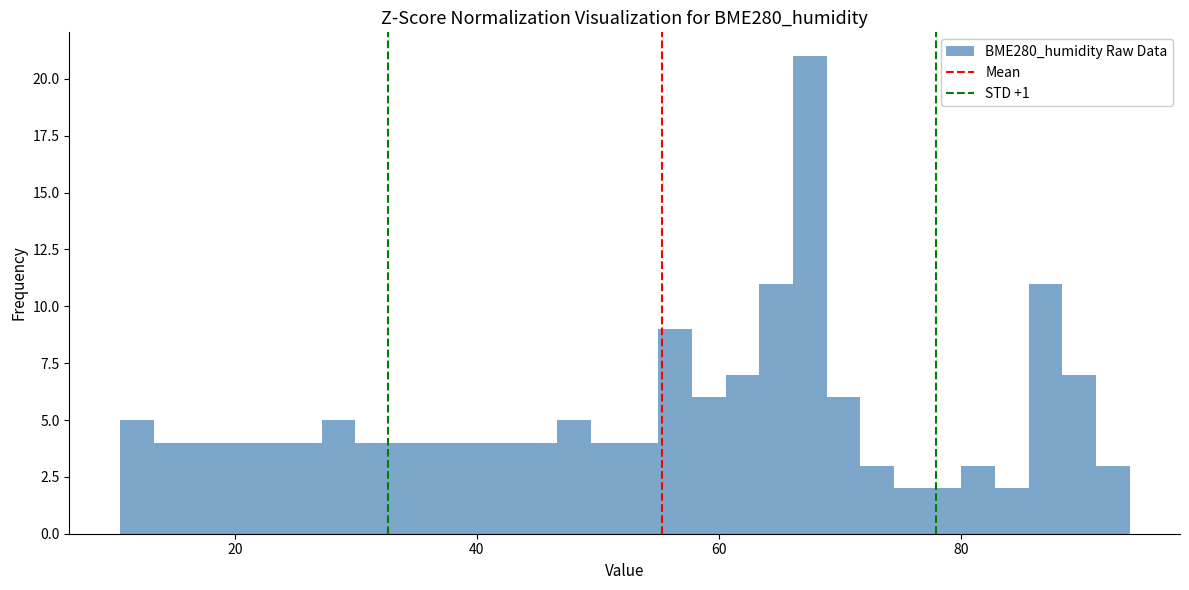

Read against the x-axis, roughly where is the centre of the tallest bar?

68